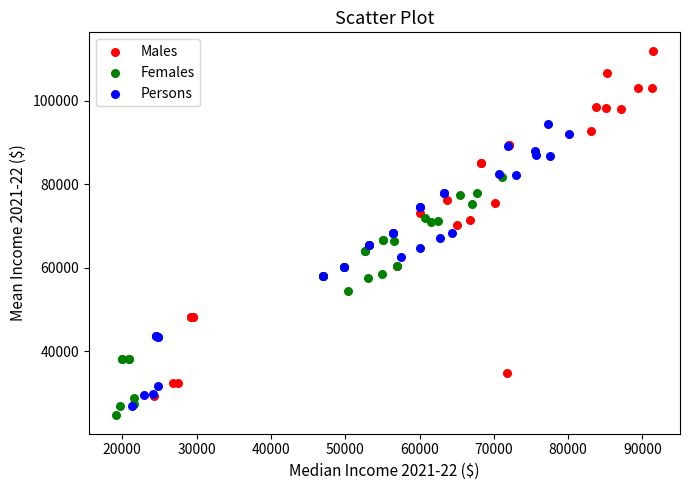

Which series contains the highest Y value?

Males